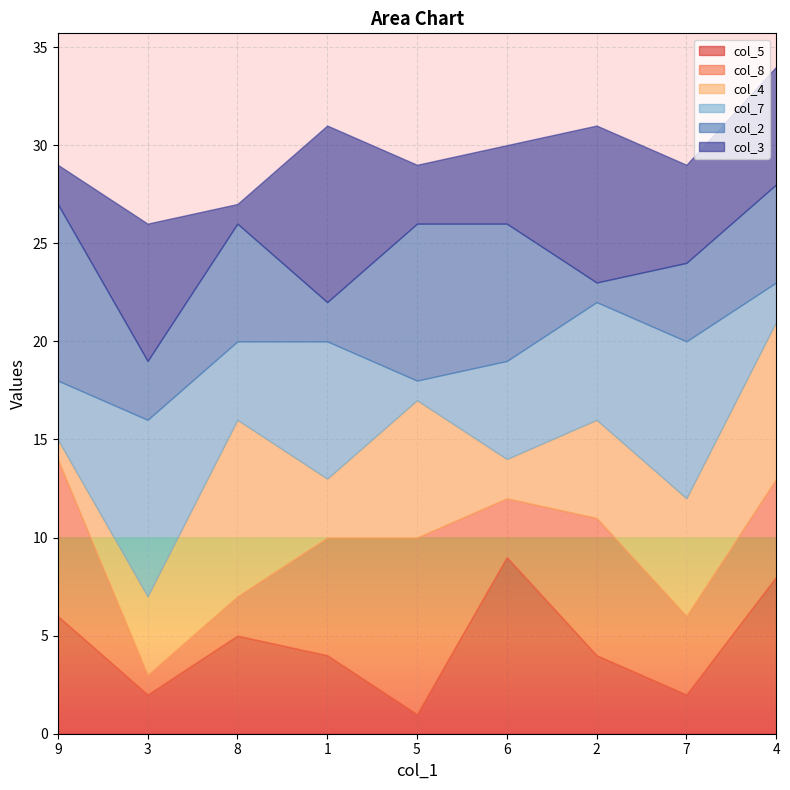

The col_5 series shows 2 at 7. True or false?

True